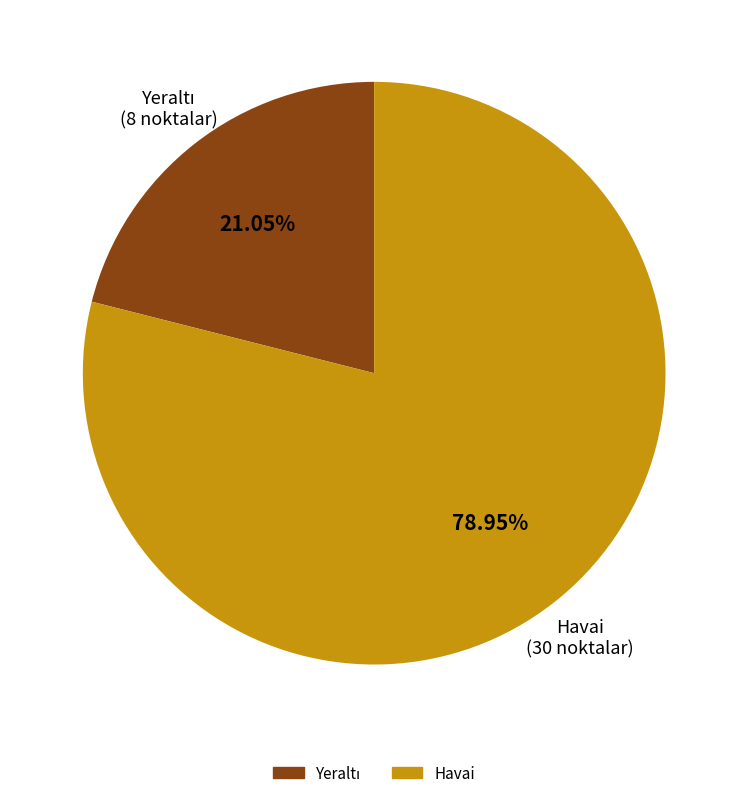

Which slice is the largest?

Havai